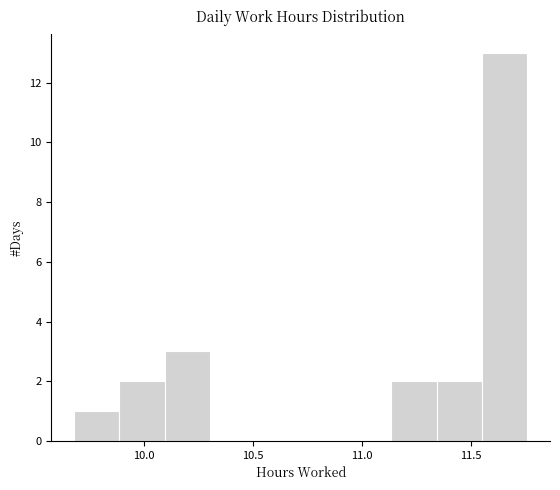

Reading left to right, list every bar in this chart as the range it spans on the x-axis followed by its height. Neither the bar edges nor the heights are printed on the chart, so give them approximately, as read against the axes.

9.70 to 9.90: 1
9.90 to 10.10: 2
10.10 to 10.30: 3
10.30 to 10.50: 0
10.50 to 10.70: 0
10.70 to 10.95: 0
10.95 to 11.15: 0
11.15 to 11.35: 2
11.35 to 11.55: 2
11.55 to 11.75: 13